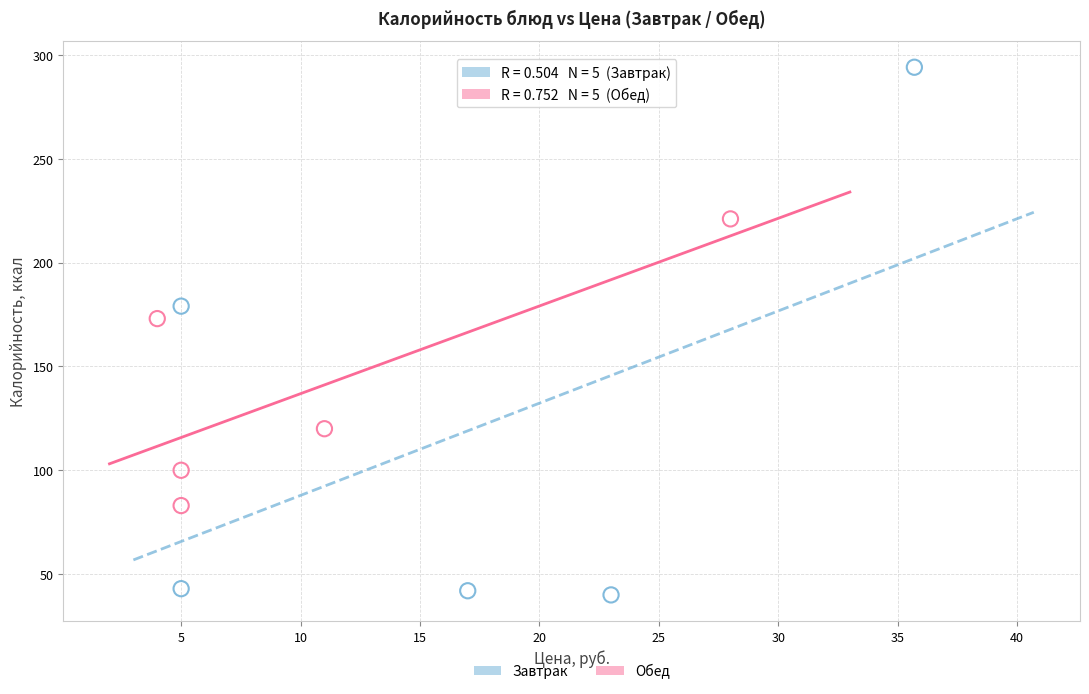

Which series has the largest Y range (max minus min)?

Завтрак